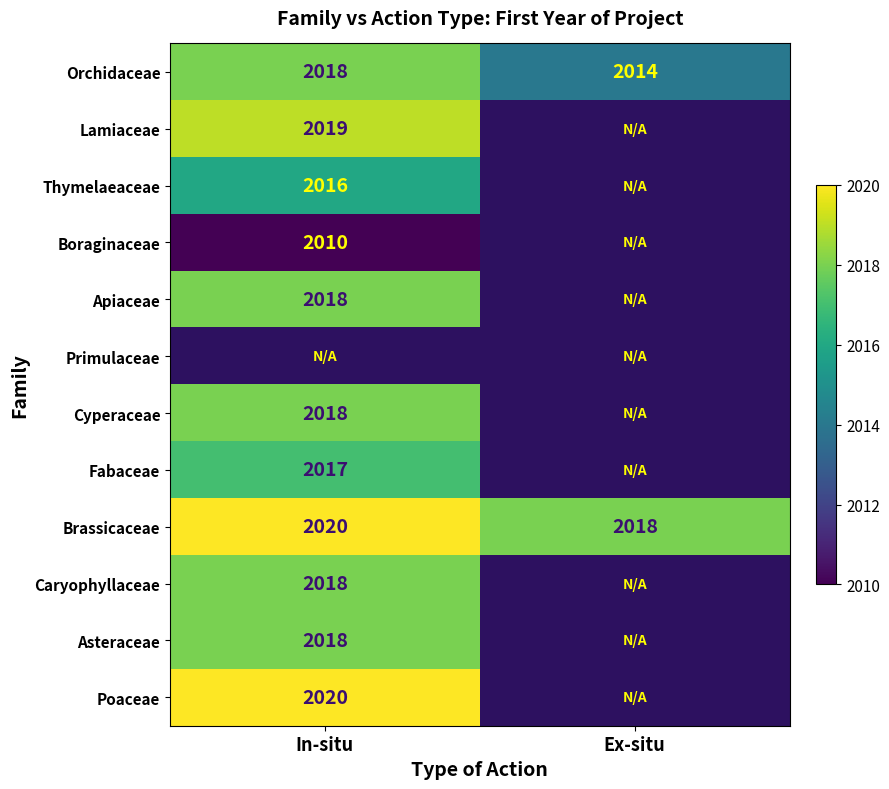

True or false: Cyperaceae has a value of 3188 at In-situ.

False